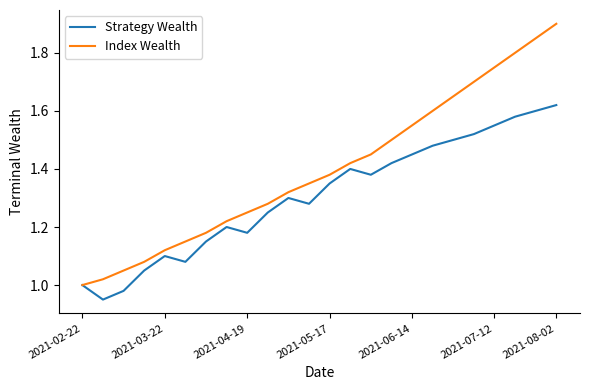

Which series has the largest total across all categories?

Index Wealth